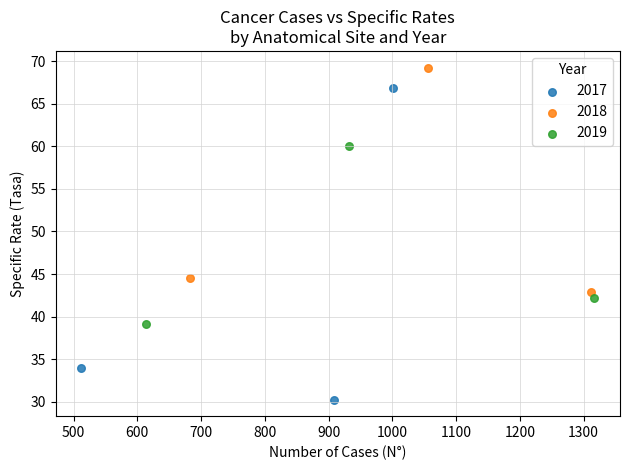

Which series reaches the minimum Y coordinate?

2017